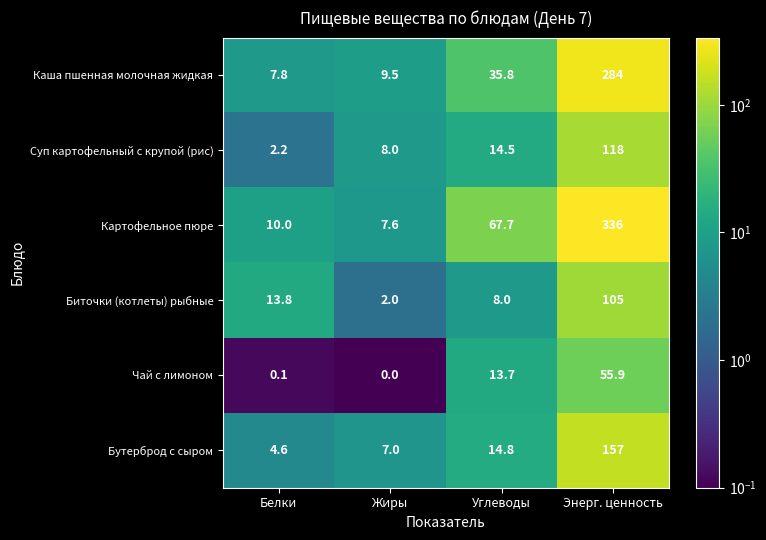

What is the total value across all series at Жиры?

34.1